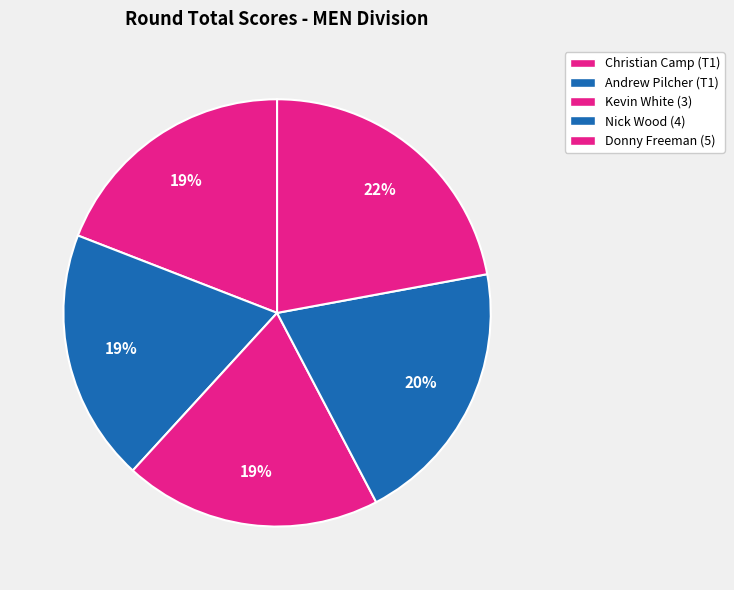

Count the number of slices in the pie.

5